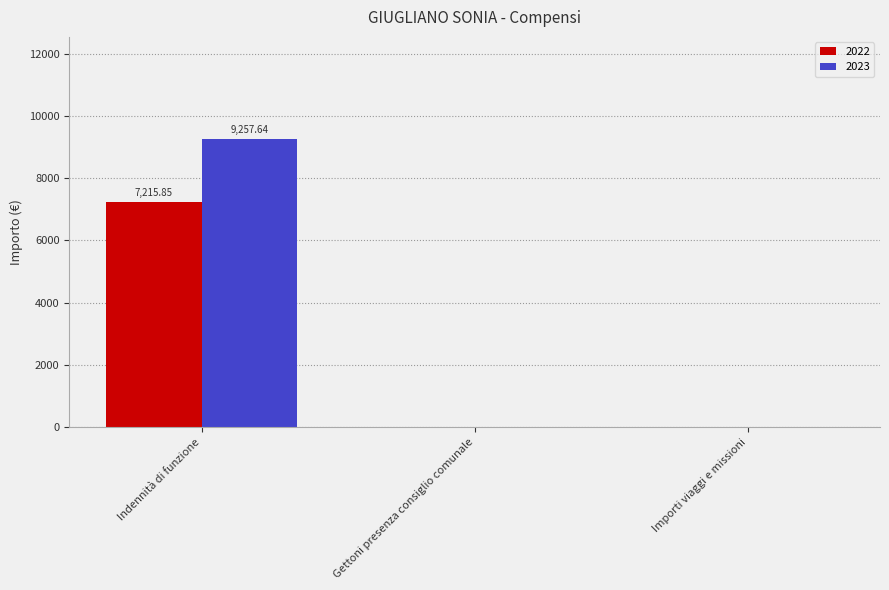

Is it true that 2023 equals 9257.6 at Indennità di funzione?

True